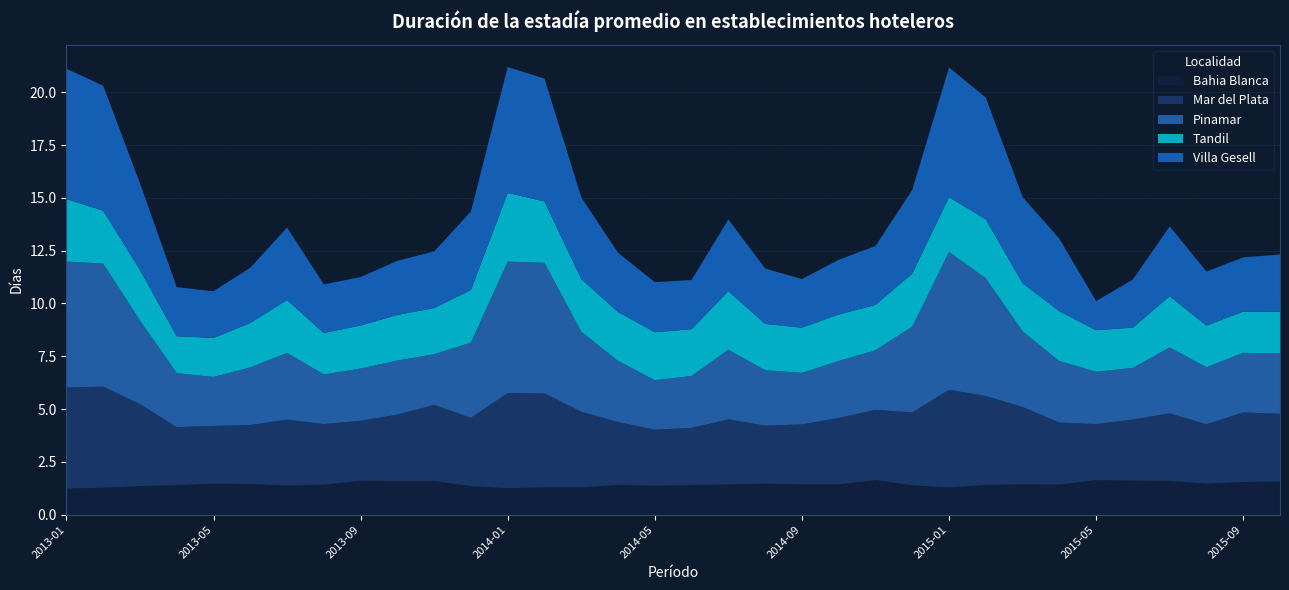

Reading right to left, what are all the values shown in this chart?

Bahia Blanca: 1.6	1.5	1.5	1.6	1.6	1.6	1.4	1.4	1.4	1.3	1.4	1.6	1.4	1.4	1.5	1.4	1.4	1.4	1.4	1.3	1.3	1.3	1.3	1.6	1.6	1.6	1.4	1.4	1.5	1.5	1.4	1.4	1.3	1.2
Mar del Plata: 3.2	3.3	2.8	3.2	2.9	2.7	2.9	3.7	4.2	4.6	3.4	3.3	3.1	2.8	2.7	3.1	2.7	2.7	3.0	3.6	4.5	4.5	3.2	3.6	3.1	2.8	2.9	3.1	2.8	2.7	2.7	3.9	4.8	4.8
Pinamar: 2.9	2.8	2.7	3.1	2.4	2.5	2.9	3.6	5.6	6.5	4.1	2.8	2.7	2.4	2.6	3.3	2.5	2.3	2.9	3.8	6.2	6.2	3.6	2.4	2.6	2.5	2.3	3.2	2.7	2.3	2.6	4.0	5.8	6.0
Tandil: 2.0	2.0	2.0	2.4	1.9	2.0	2.4	2.3	2.8	2.6	2.5	2.1	2.2	2.1	2.2	2.8	2.2	2.3	2.3	2.5	2.9	3.3	2.5	2.2	2.2	2.0	2.0	2.5	2.1	1.8	1.7	2.4	2.5	3.0
Villa Gesell: 2.7	2.6	2.6	3.3	2.3	1.4	3.4	4.1	5.8	6.1	4.0	2.8	2.6	2.3	2.6	3.4	2.3	2.4	2.8	3.9	5.8	6.0	3.7	2.7	2.6	2.3	2.3	3.4	2.6	2.2	2.3	4.1	5.9	6.2